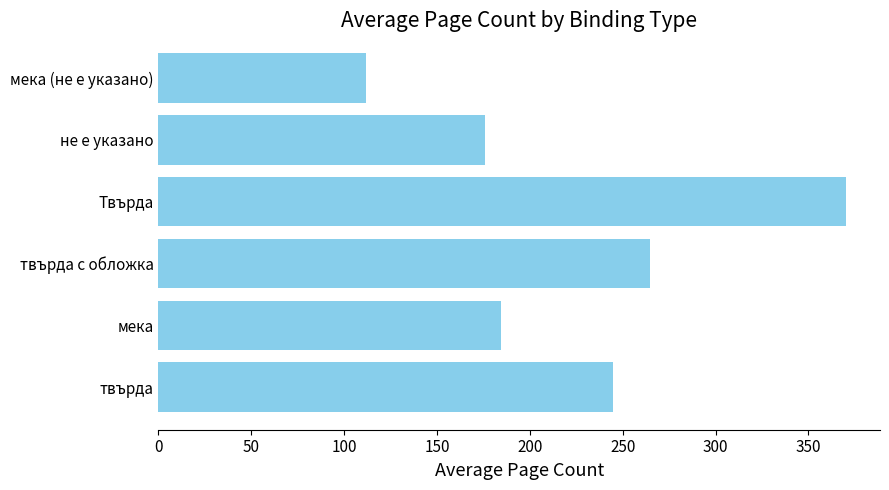

Reading top to bottom, what are all the values shown in this chart?

мека (не е указано)=112.0	не е указано=176.0	Твърда=370.0	твърда с обложка=264.7	мека=184.7	твърда=244.9